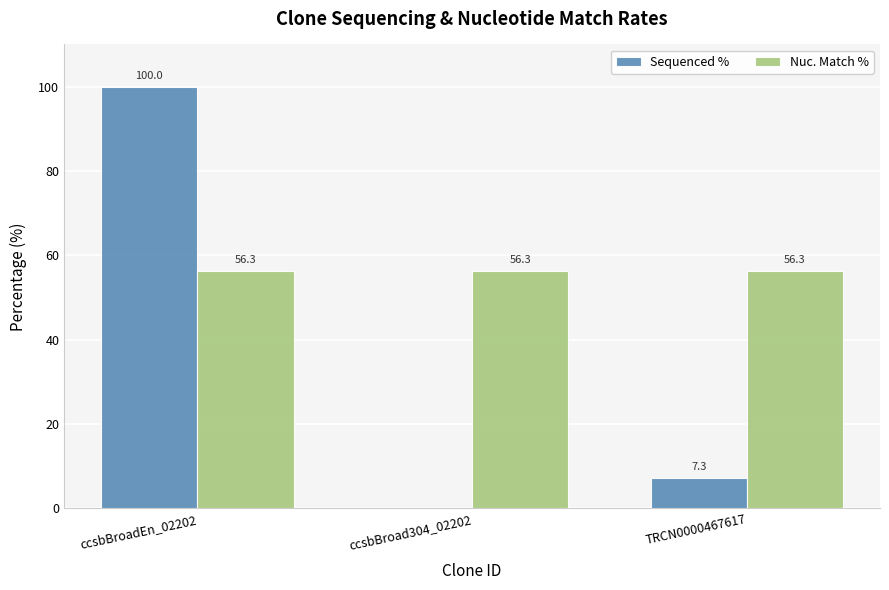

What is the maximum value shown in the chart?

100.0